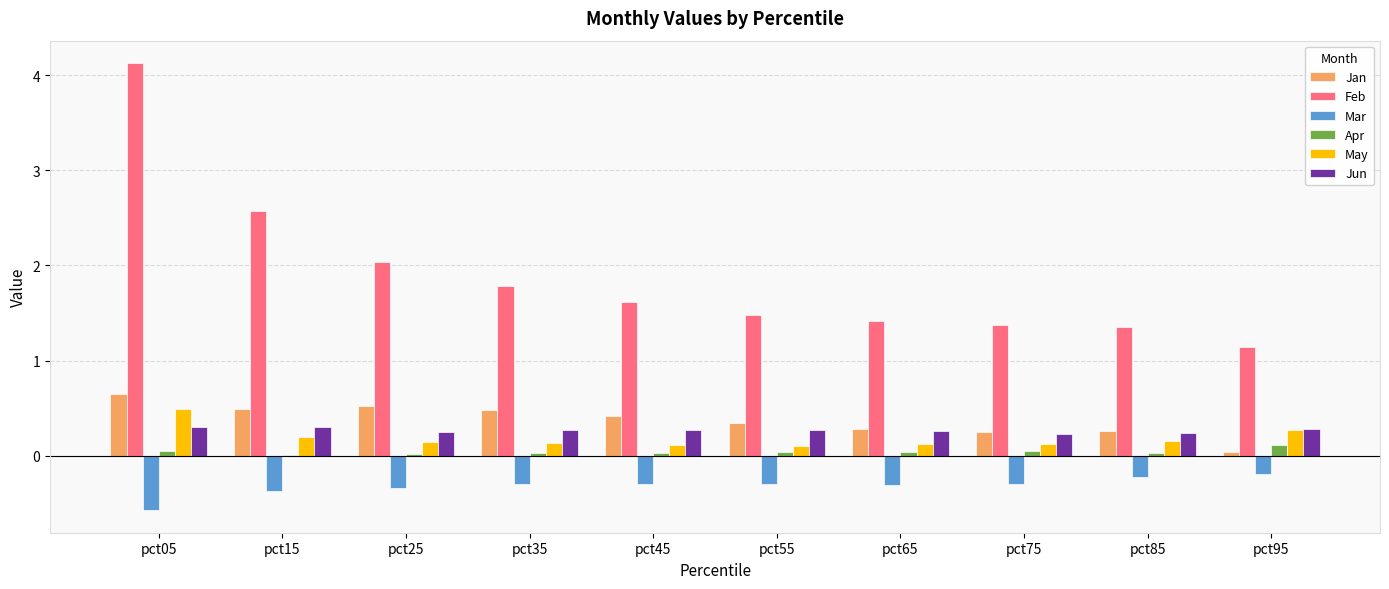

Which series changed the most between pct45 and pct55?

Feb